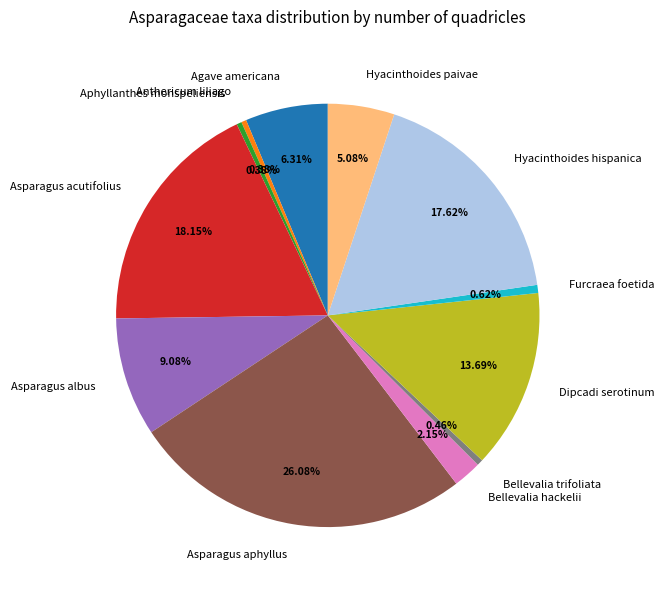

What is the ratio of the value at Asparagus albus to the value at Bellevalia hackelii?

4.2